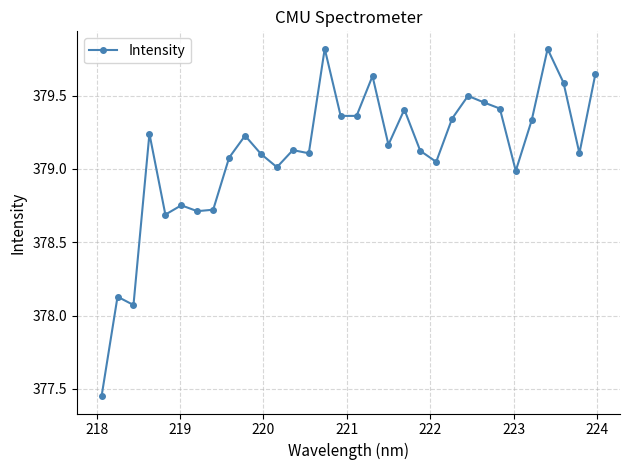

What is the difference between the maximum and second lowest values?

1.7